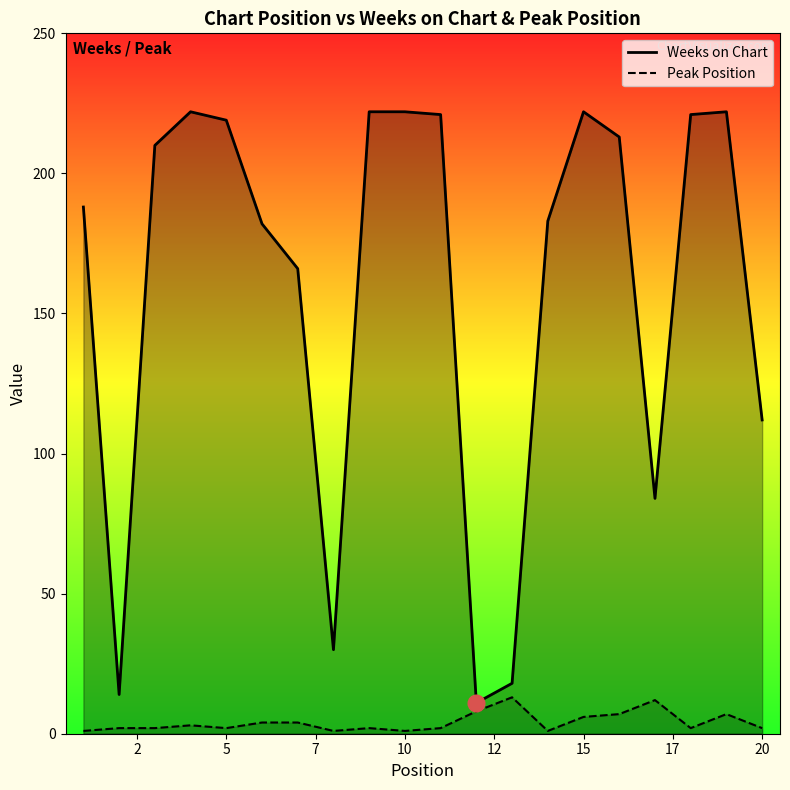

Is it true that Peak Position equals 1 at 10?

True